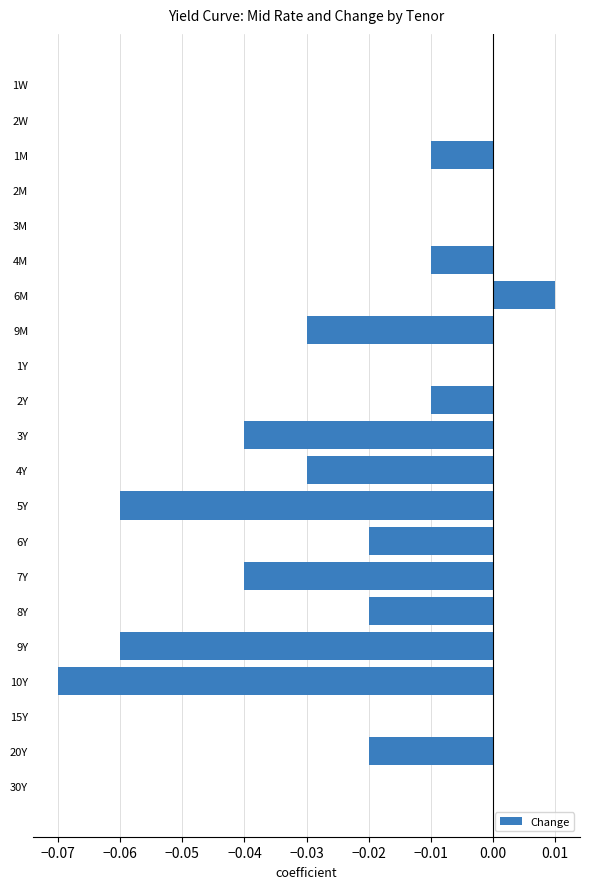

The value at 20Y is -0.0. True or false?

True